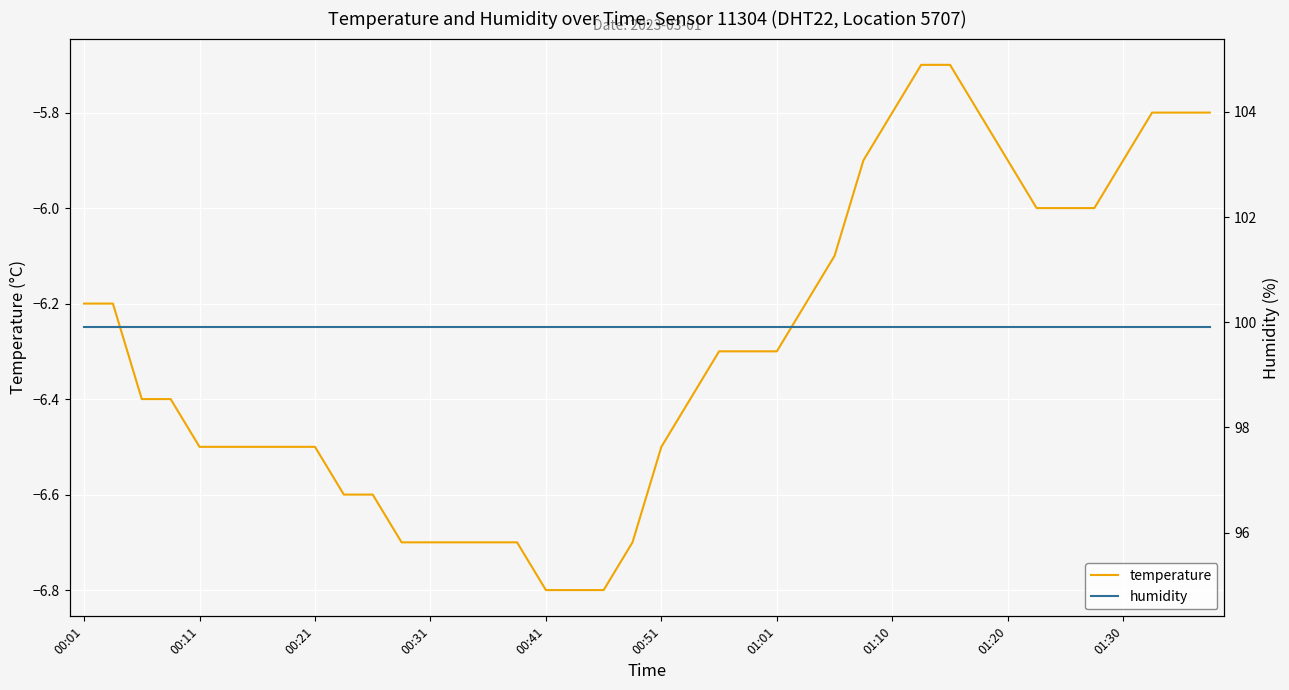

True or false: humidity has more than 1 points higher than both neighbors.

False